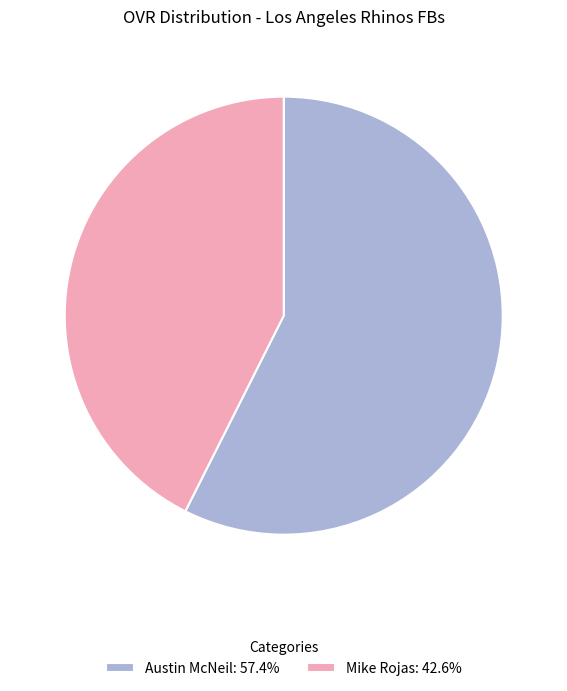

Rank the categories by value from lowest to highest.

Mike Rojas, Austin McNeil